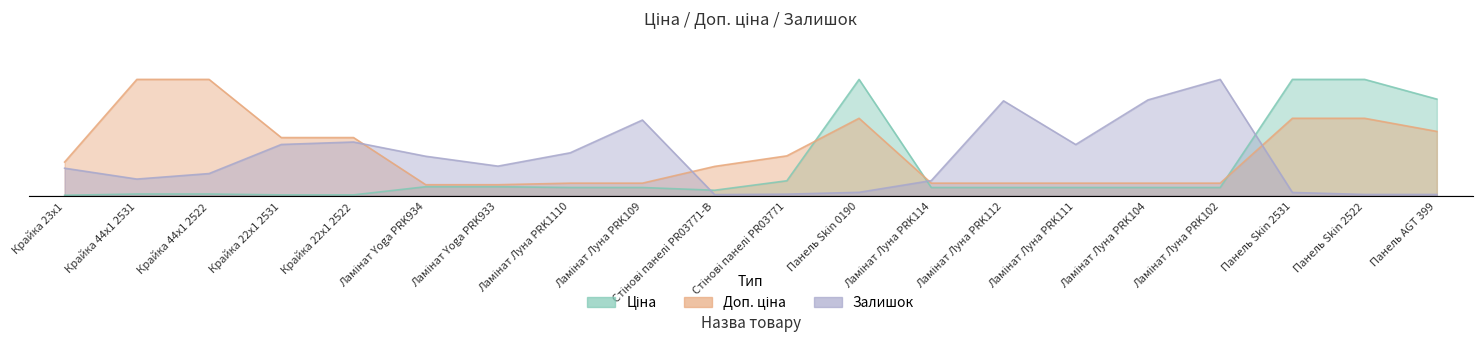

What is the sum of the Залишок values at Ламінат Yoga PRK933 and Стінові панелі PR03771?

1.9